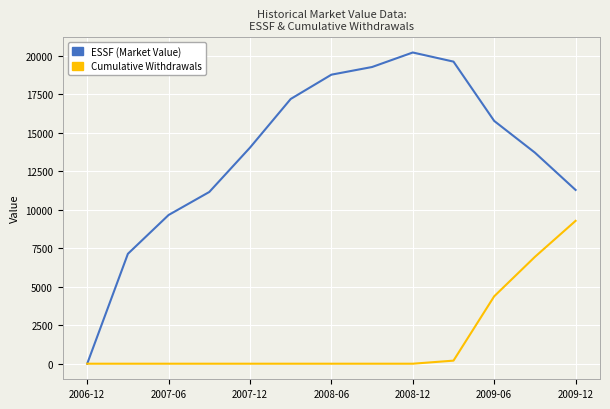

What are all the series names shown in the legend?

ESSF (Market Value), Cumulative Withdrawals